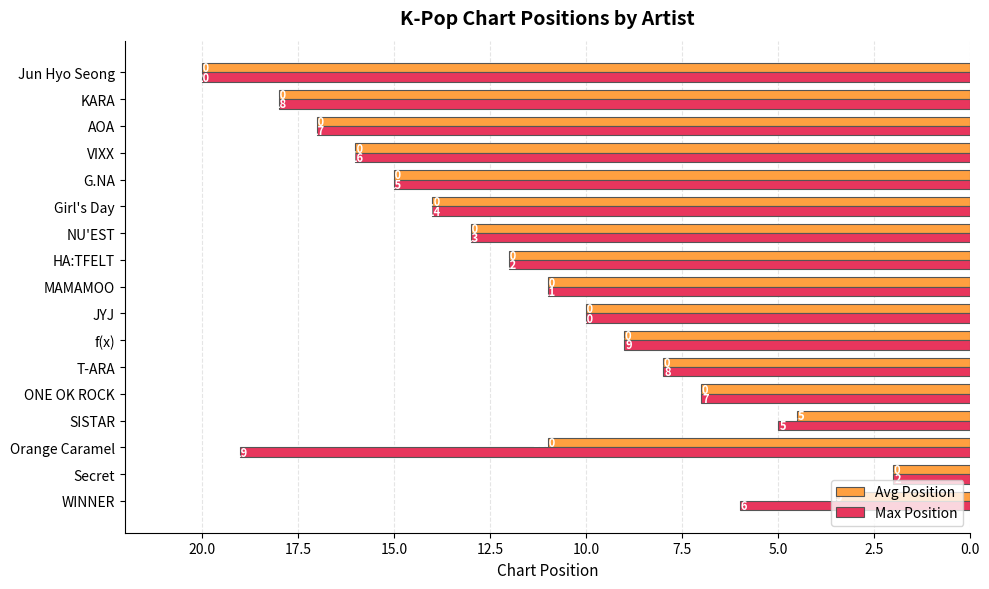

What is the sum of the Max Position values at KARA and ONE OK ROCK?

25.0